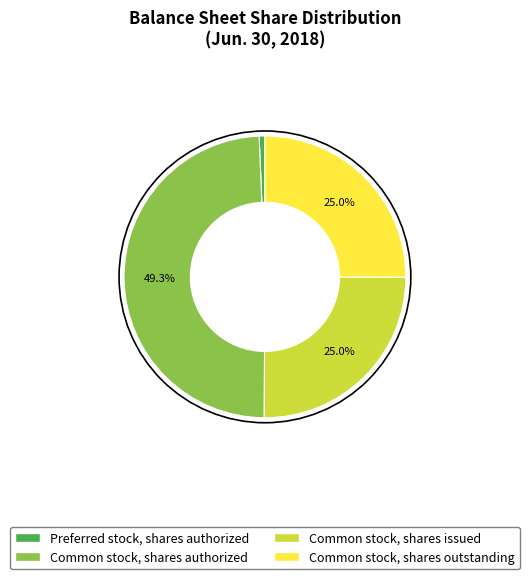

Does Common stock, shares issued account for over 50% of the chart?

No